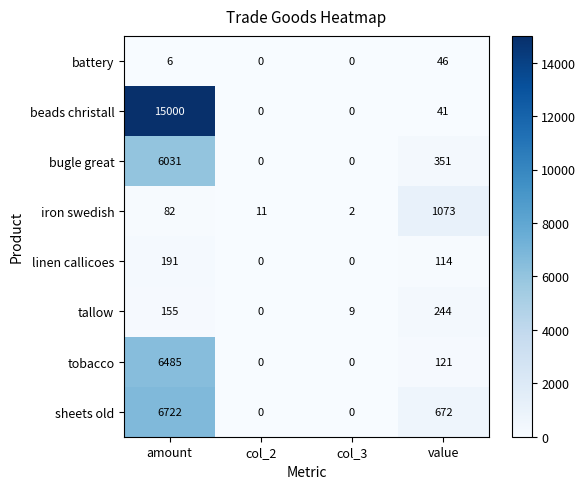

Rank the series at amount from highest to lowest value.

beads christall, sheets old, tobacco, bugle great, linen callicoes, tallow, iron swedish, battery